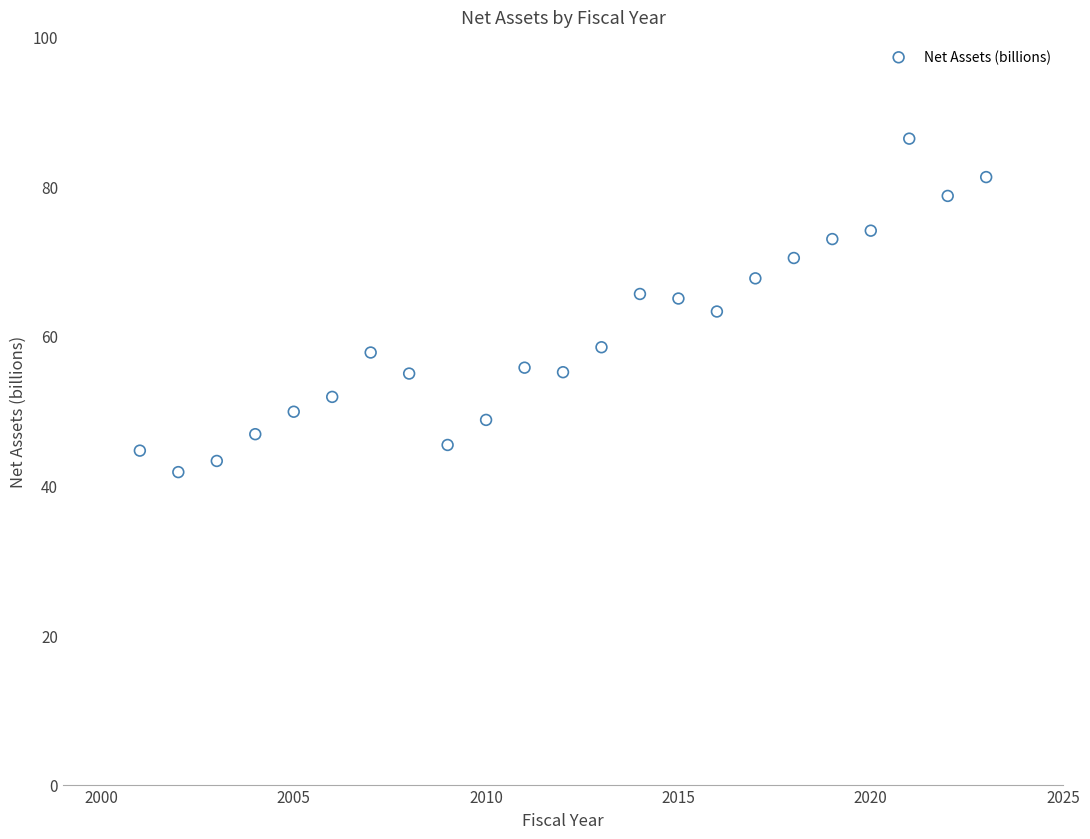

What is the range of Y values (max minus min)?

44.6